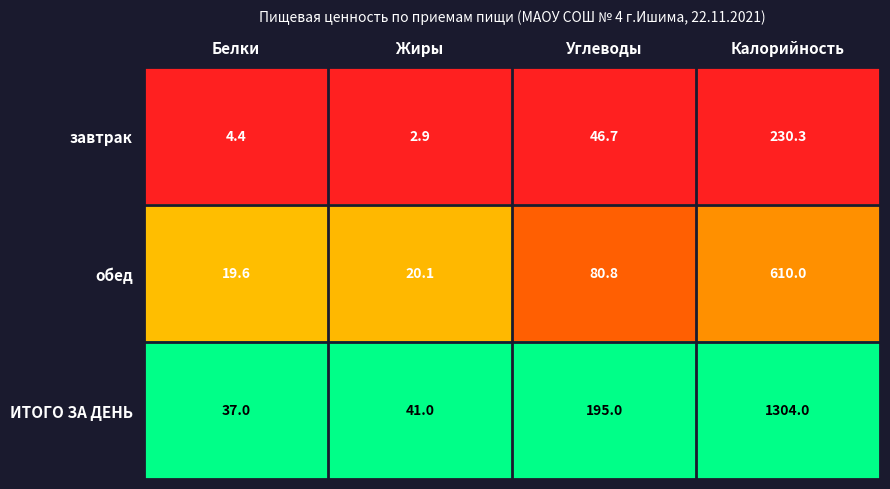

Which category has the lowest value across all series?

Жиры